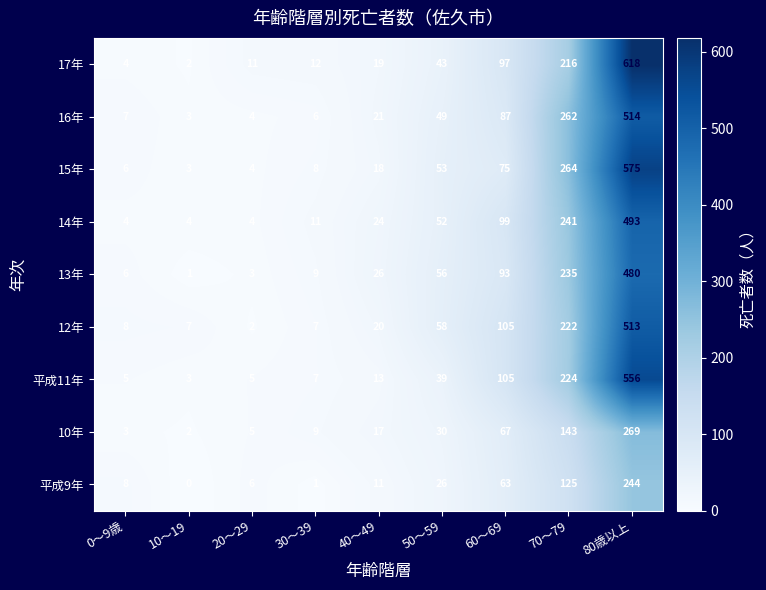

How many distinct data groups are displayed?

9